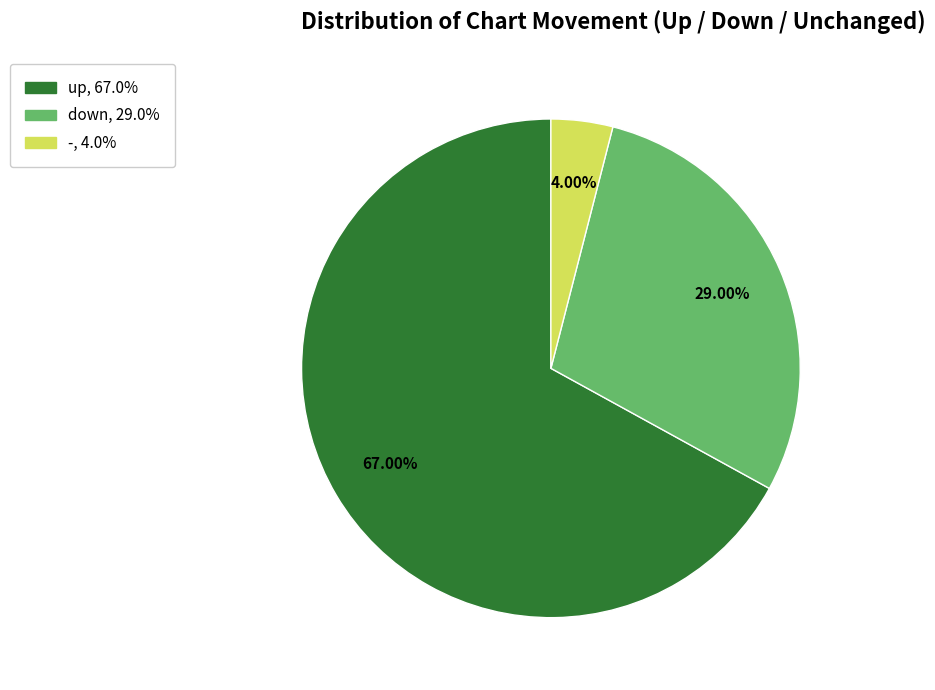

What portion of the pie excludes down?

71.0%